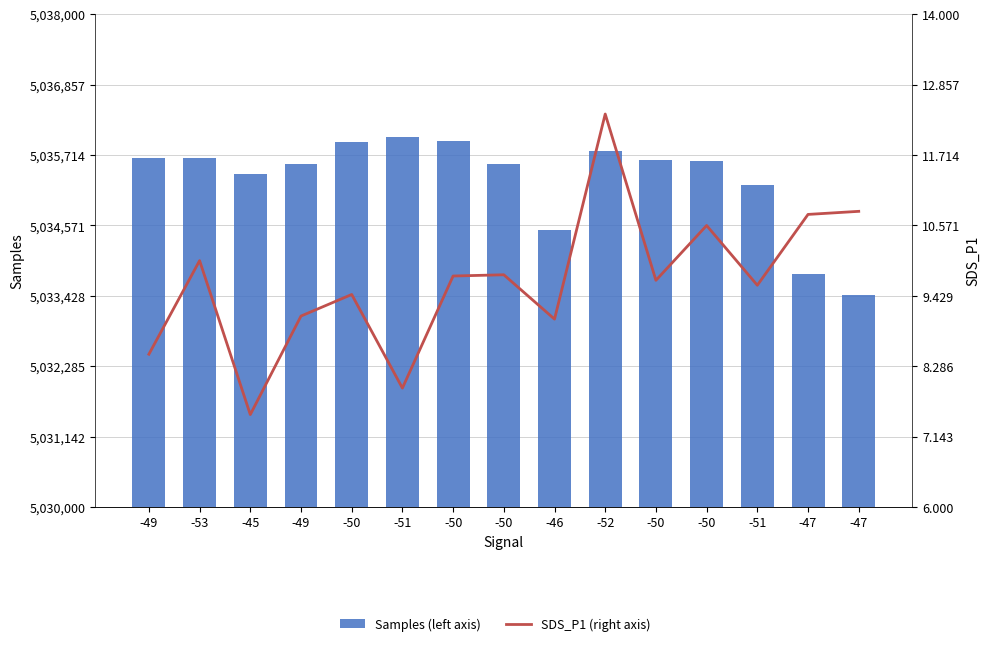

Reading left to right, extract all data points from this chart.

Samples (left axis): -49=5035663.0	-53=5035660.0	-45=5035414.0	-49=5035565.0	-50=5035930.0	-51=5036002.0	-50=5035946.0	-50=5035562.0	-46=5034496.0	-52=5035780.0	-50=5035626.0	-50=5035610.0	-51=5035227.0	-47=5033779.0	-47=5033439.0
SDS_P1 (right axis): -49=8.5	-53=10.0	-45=7.5	-49=9.1	-50=9.4	-51=7.9	-50=9.8	-50=9.8	-46=9.1	-52=12.4	-50=9.7	-50=10.6	-51=9.6	-47=10.8	-47=10.8